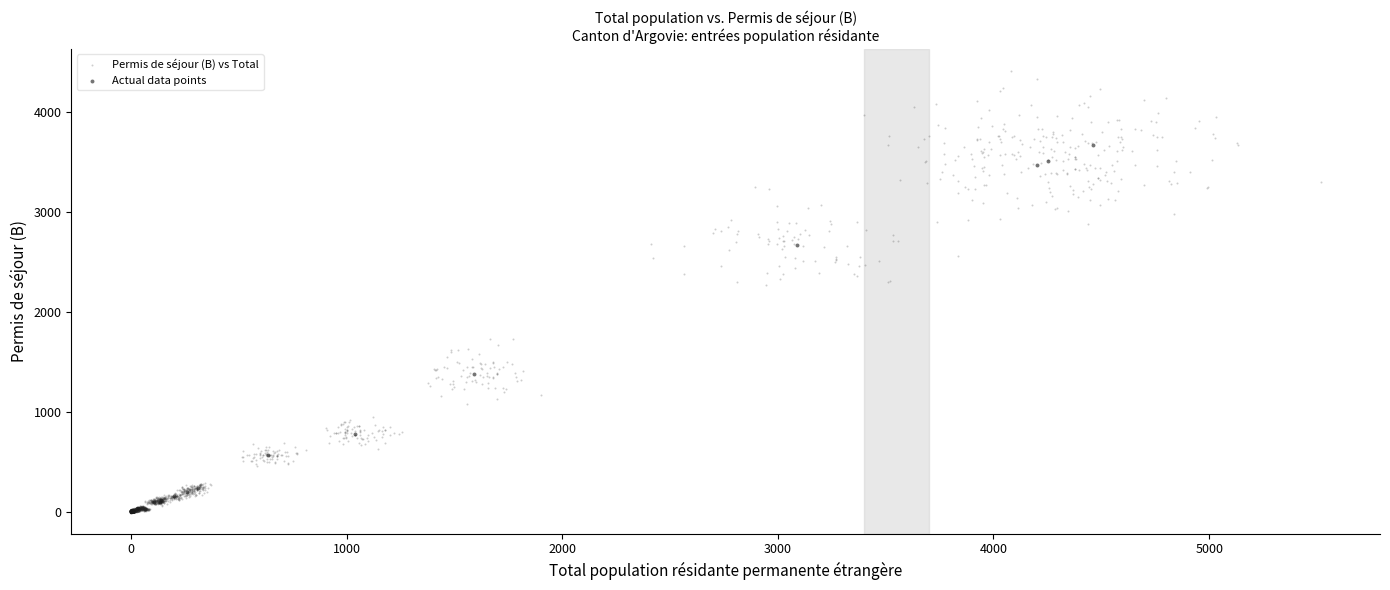

Which series reaches the maximum Y coordinate?

Permis de séjour (B) vs Total